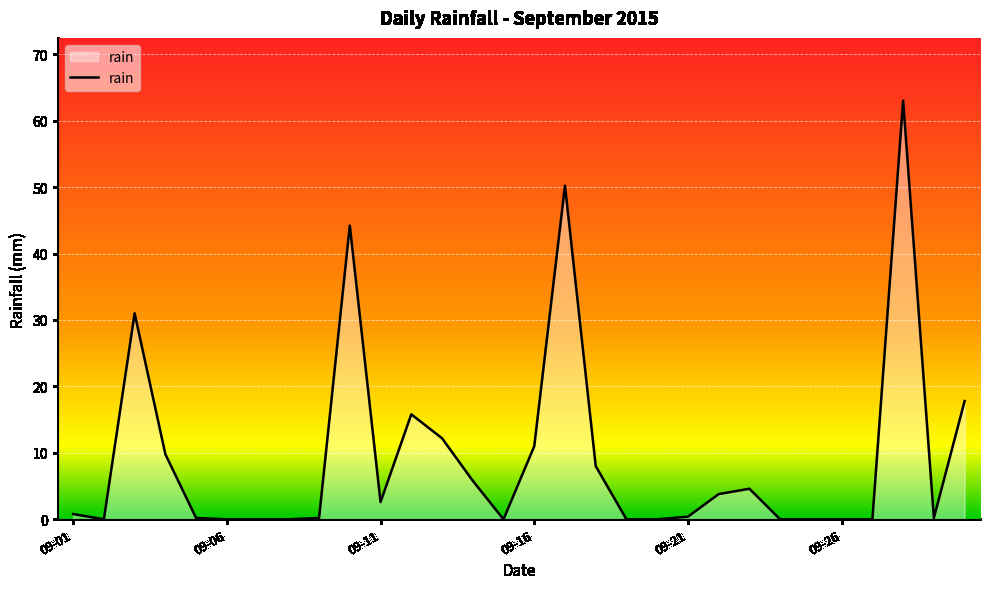

What is the maximum value shown in the chart?

63.0